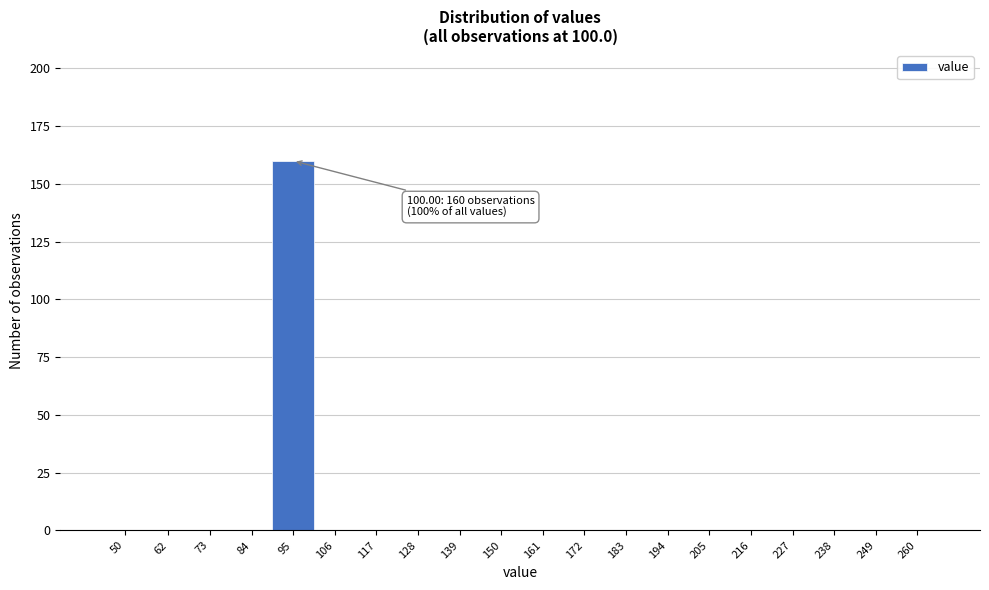

Reading right to left, transcribe all the data shown in this chart.

260=0	249=0	238=0	227=0	216=0	205=0	194=0	183=0	172=0	161=0	150=0	139=0	128=0	117=0	106=0	95=160	84=0	73=0	62=0	50=0